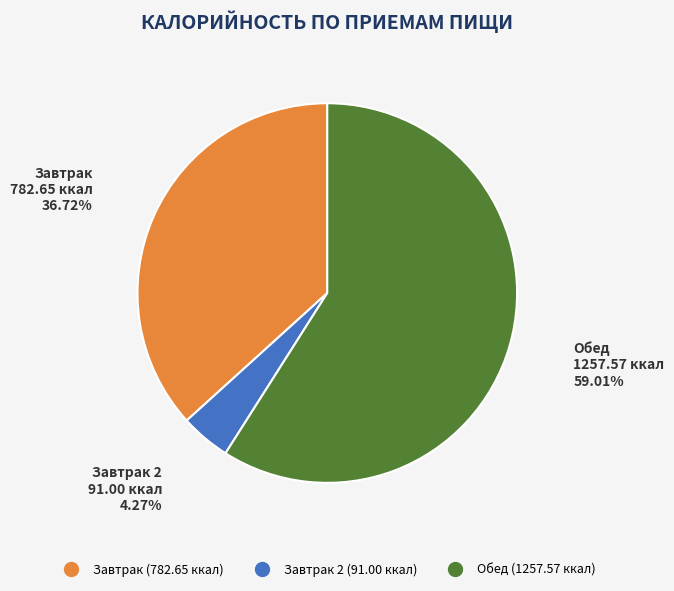

Is there any slice that represents more than half of the pie?

Yes